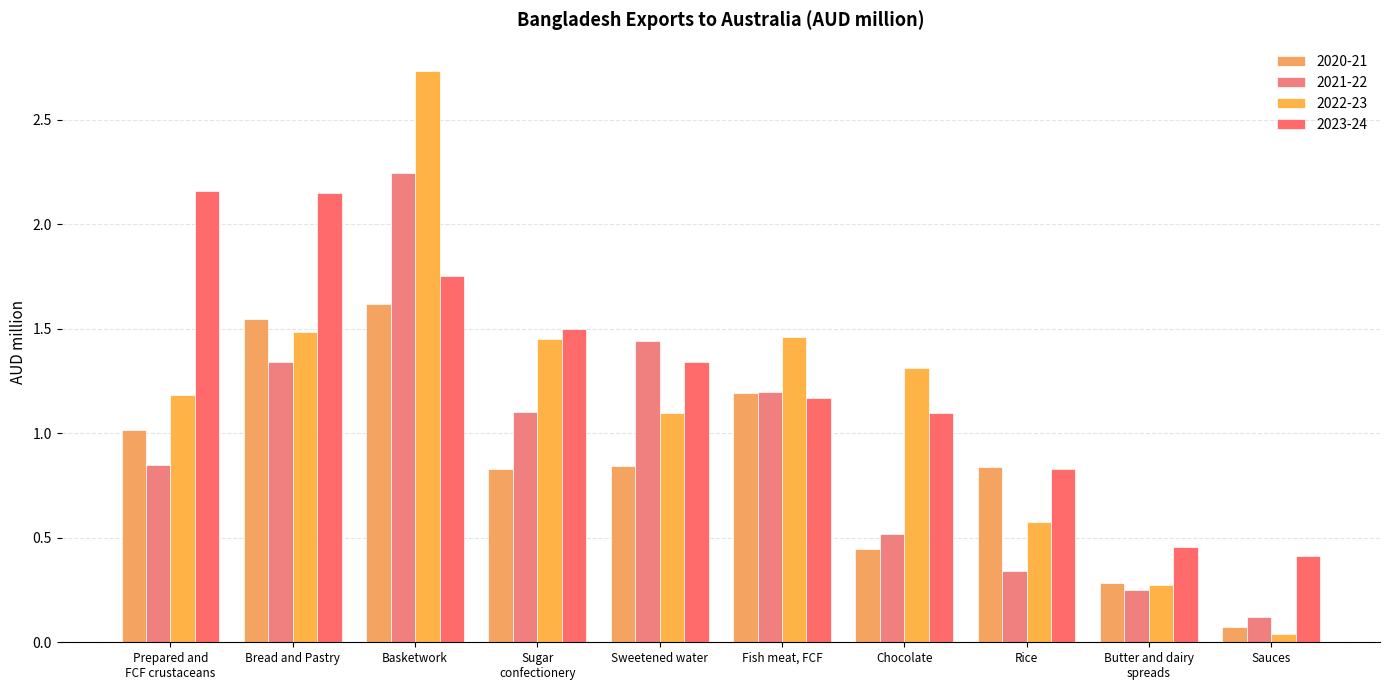

Count the number of data series in this chart.

4